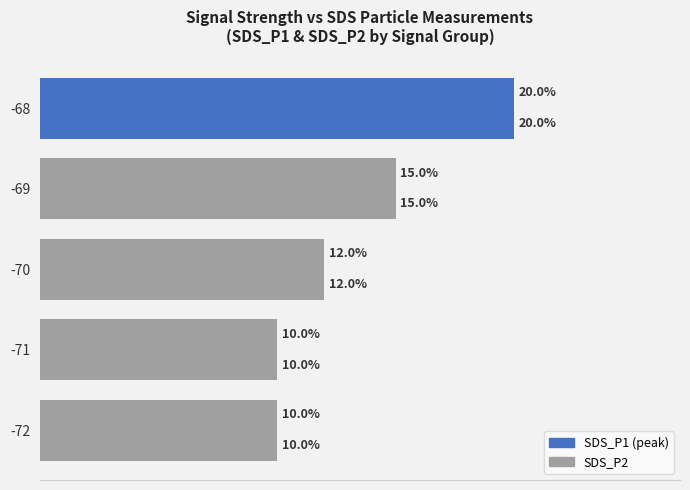

Reading right to left, list all the values displayed in this chart.

SDS_P1: 0.2	0.1	0.1	0.1	0.1
SDS_P2: 0.2	0.1	0.1	0.1	0.1